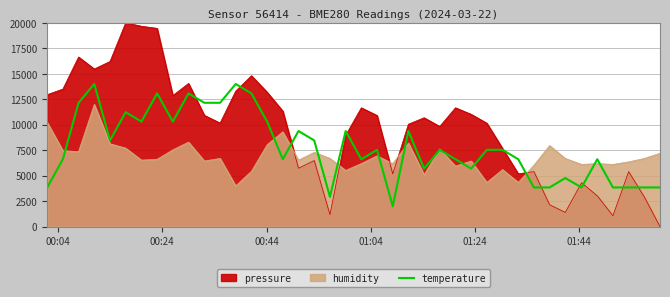

True or false: there are more than 0 points higher than both neighbors.

True